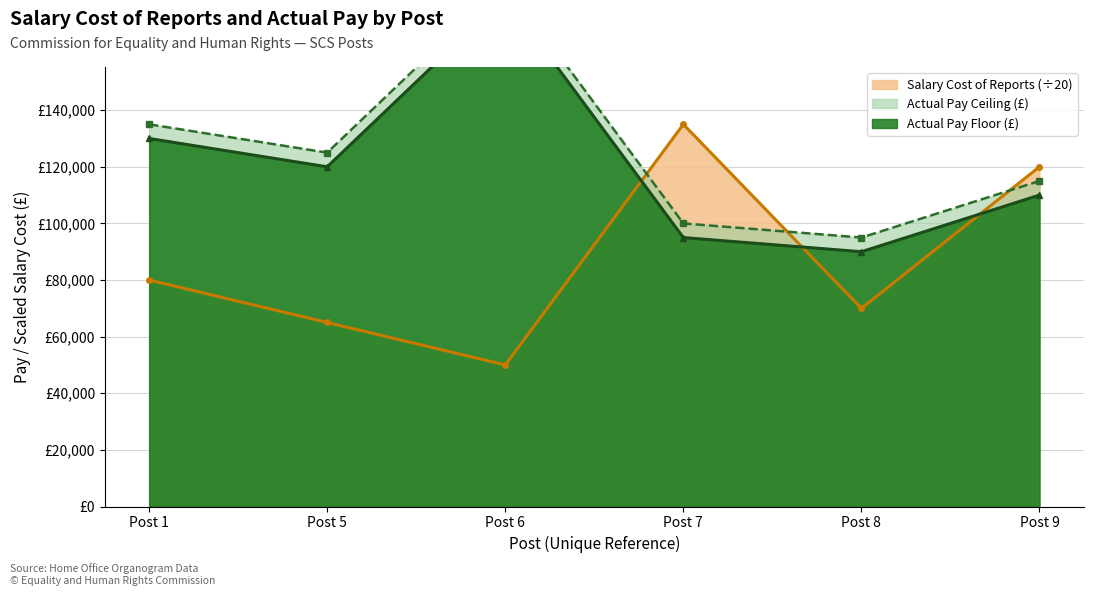

Is it true that Salary Cost of Reports equals 65000 at Post 5?

True